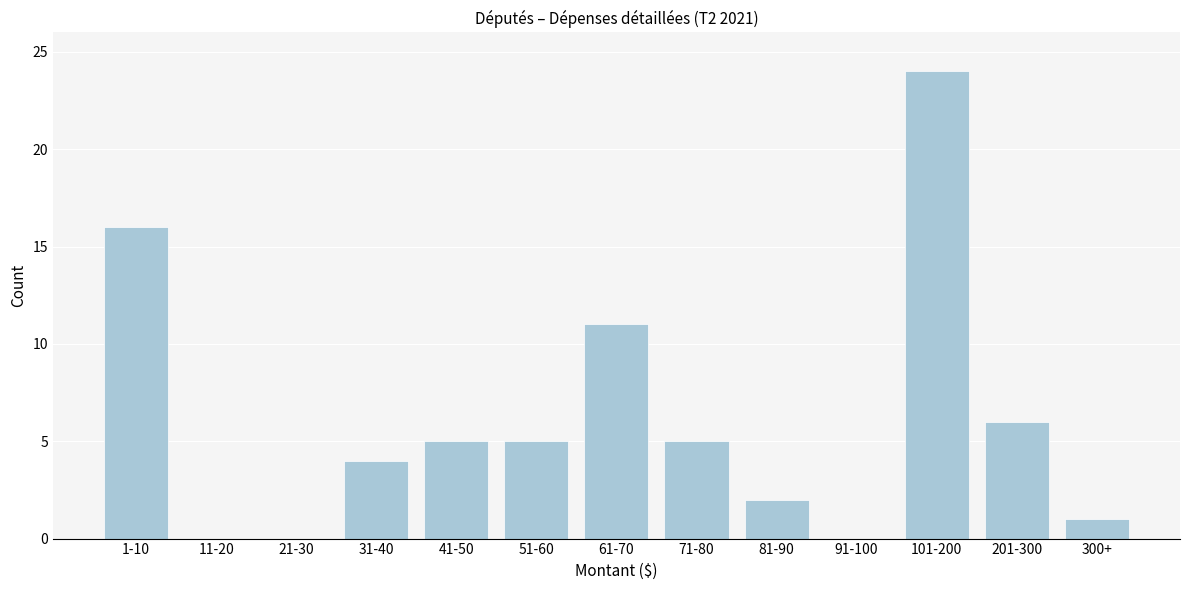

Reading left to right, what are all the values shown in this chart?

1-10=16	11-20=0	21-30=0	31-40=4	41-50=5	51-60=5	61-70=11	71-80=5	81-90=2	91-100=0	101-200=24	201-300=6	300+=1